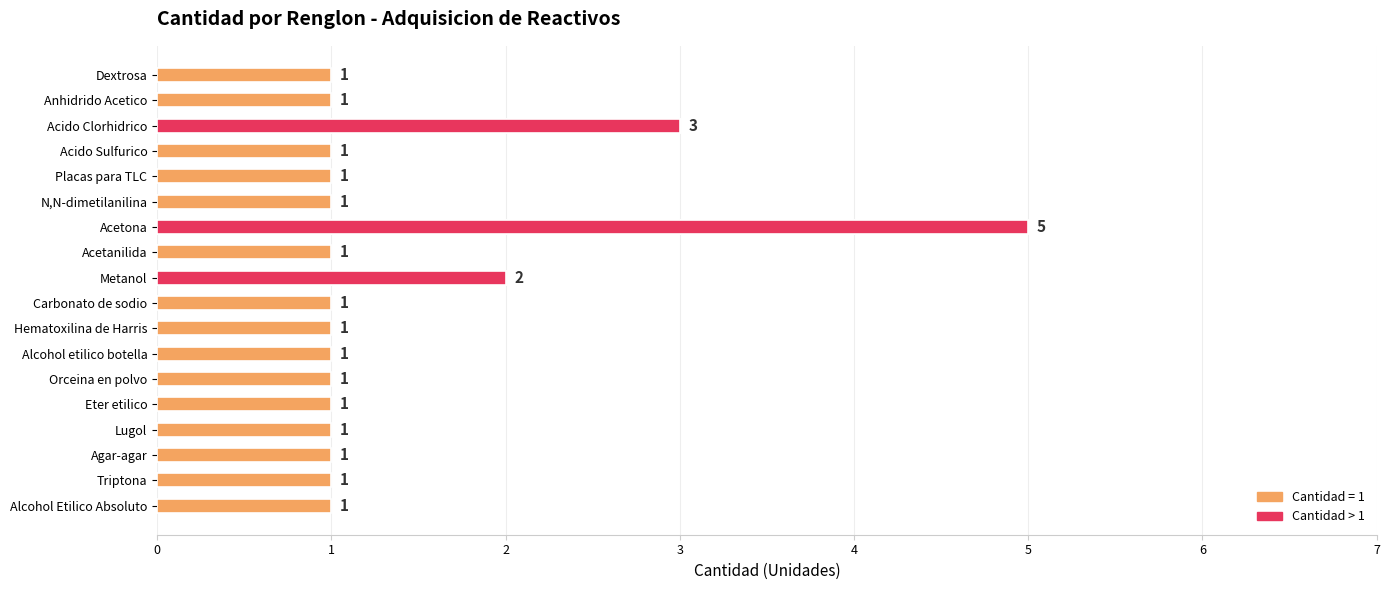

What is the maximum value shown in the chart?

5